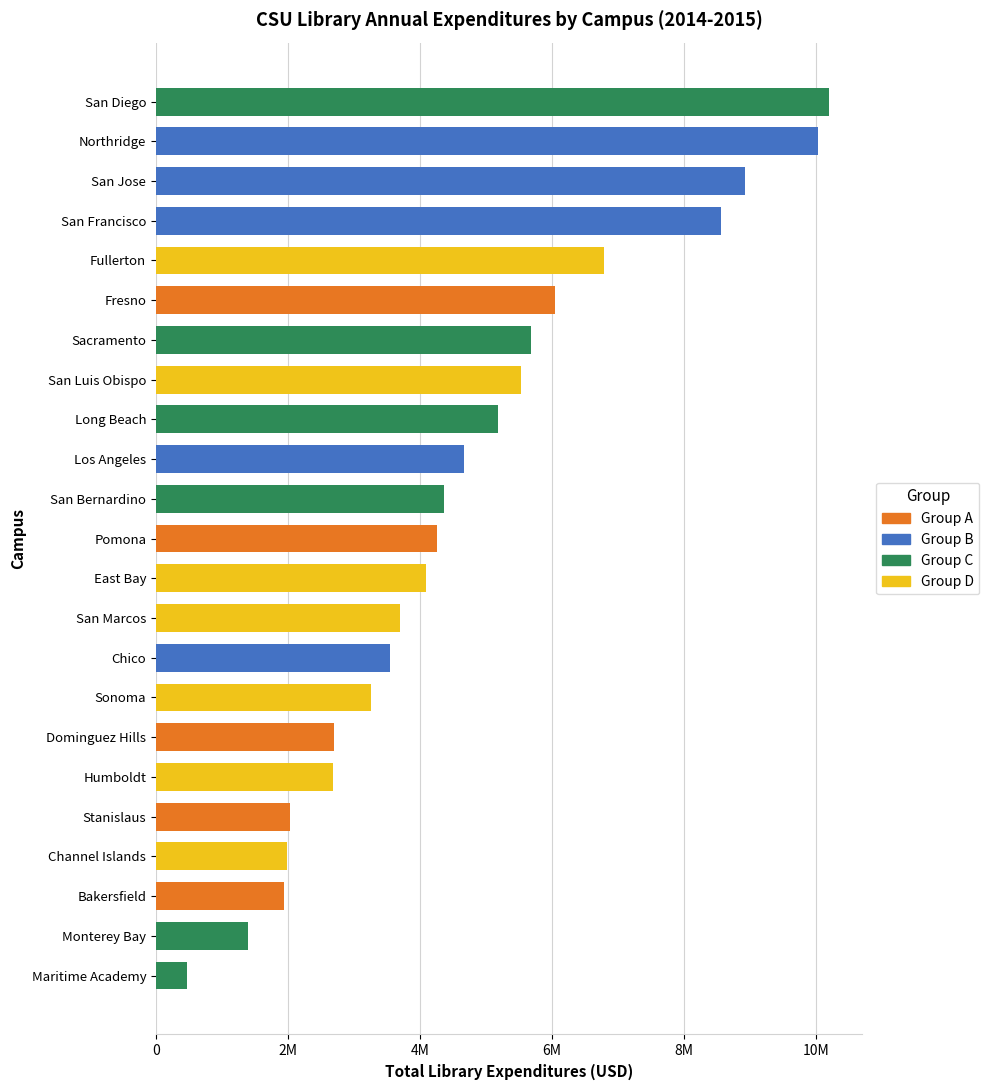

Does the chart contain any negative values?

No